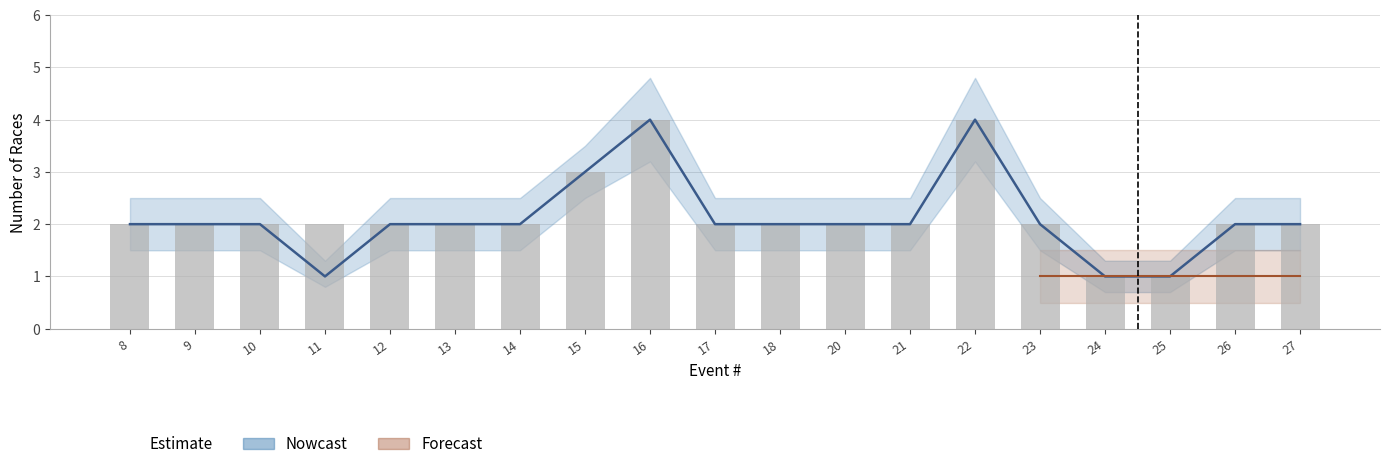

Reading left to right, transcribe all the data shown in this chart.

2	2	2	1	2	2	2	3	4	2	2	2	2	4	2	1	1	2	2